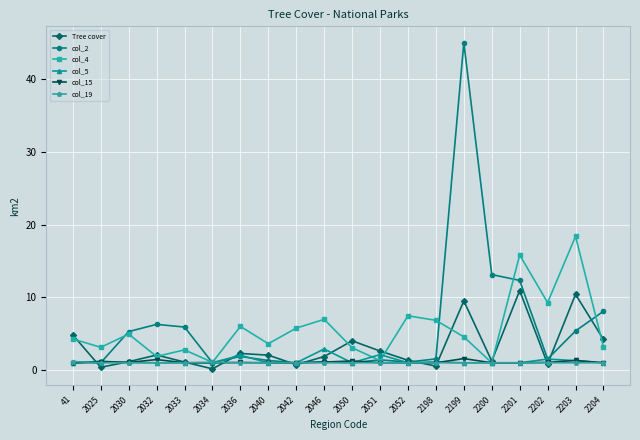

Is it true that col_4 equals 3.1 at 2050?

True